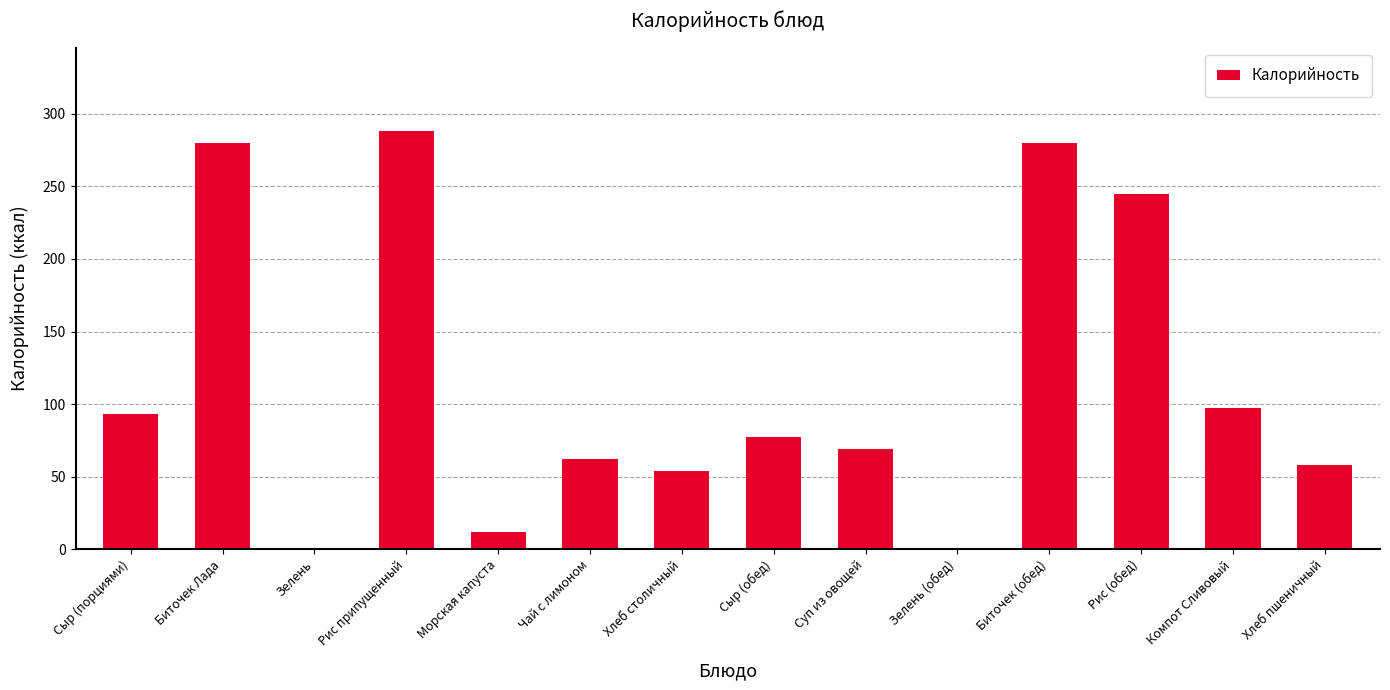

How many distinct data groups are displayed?

1